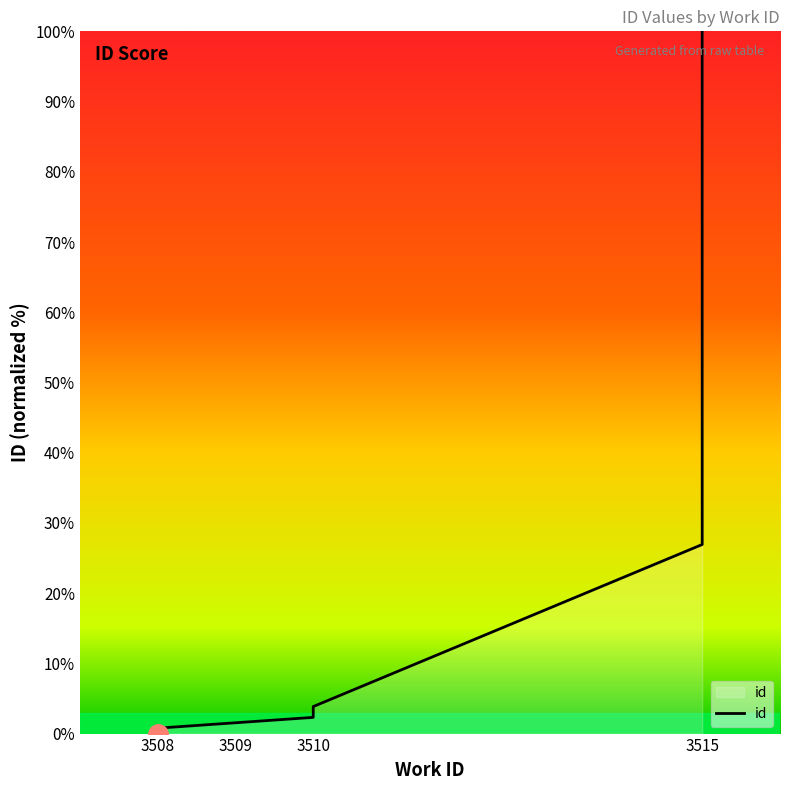

True or false: the data shows 3.2 at 3510.

False